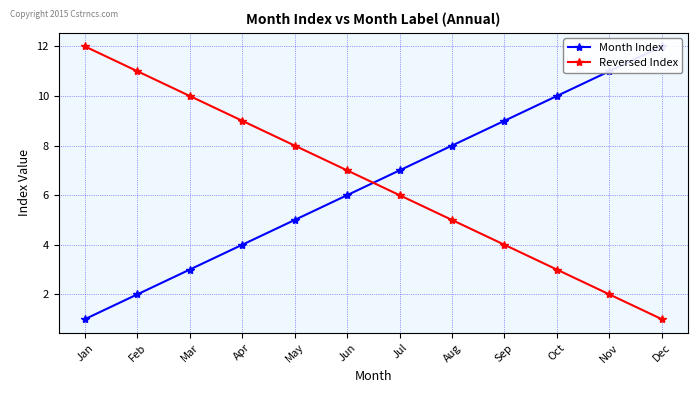

Between Sep and May, which is larger?

Sep